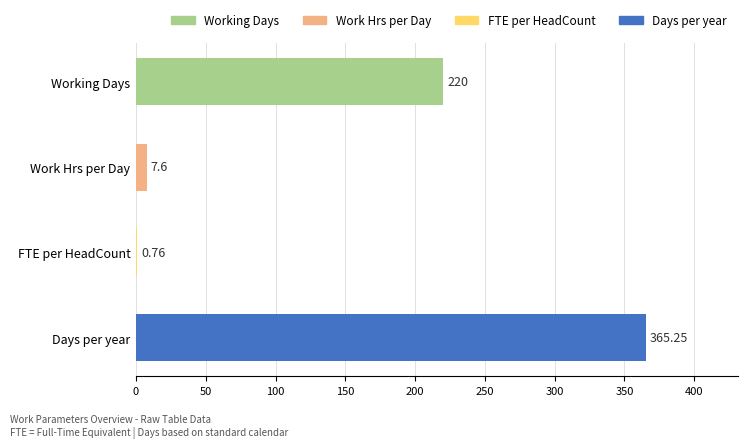

Which has a higher value, FTE per HeadCount or Work Hrs per Day?

Work Hrs per Day